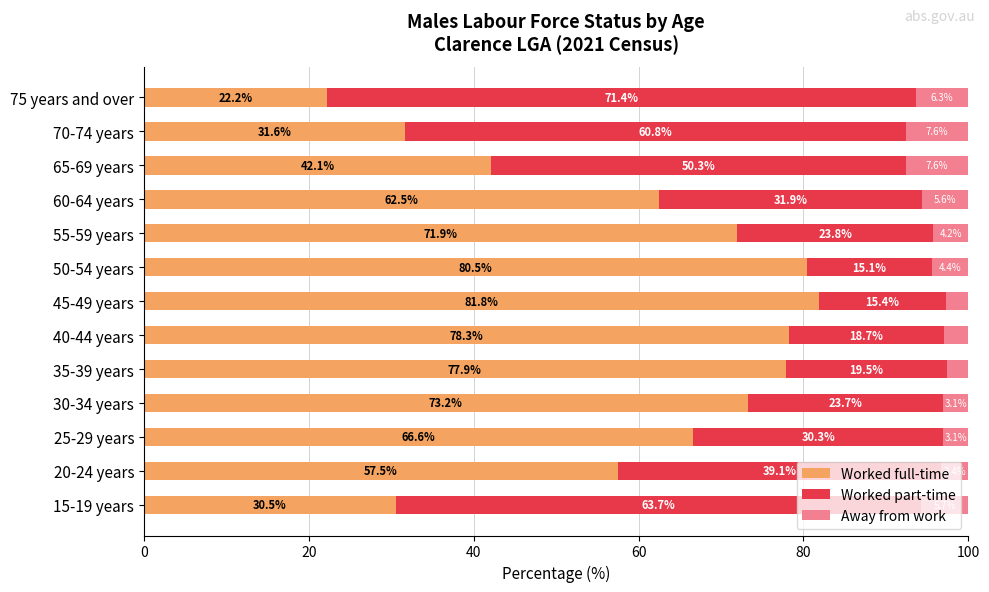

How many data points in Worked full-time are above 66?

7